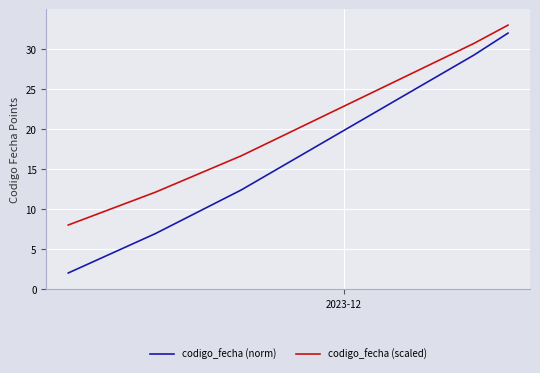

Which series has the largest total across all categories?

codigo_fecha (scaled)